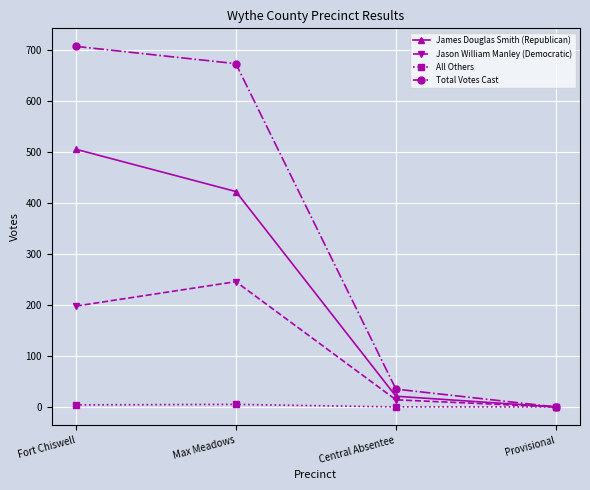

Which series has the largest range (max minus min)?

Total Votes Cast